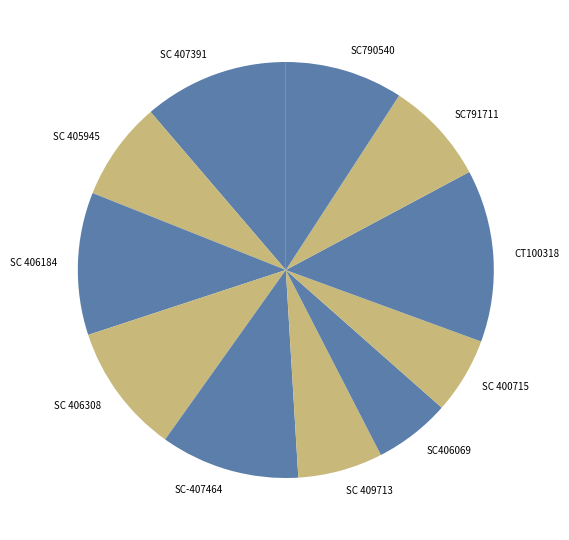

Is there a majority slice in this chart?

No